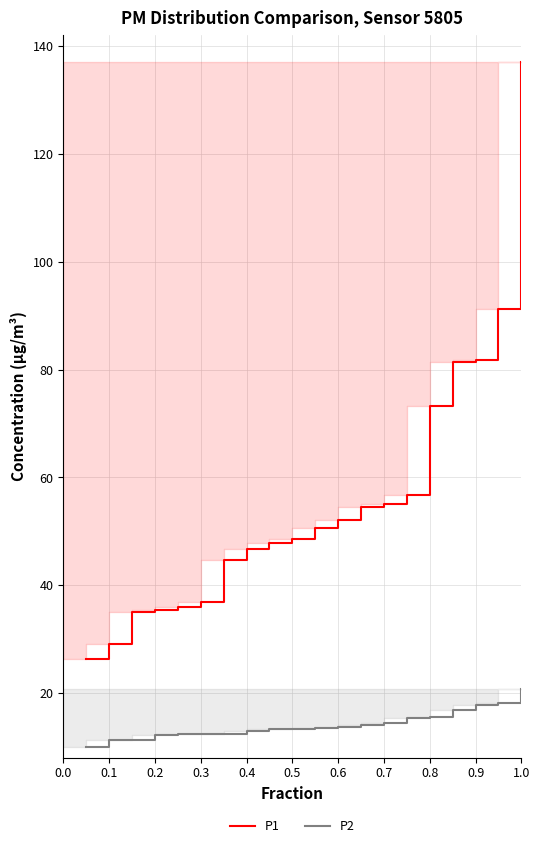

Reading left to right, what are all the values shown in this chart?

P1: 26.2	29.1	35.0	35.4	35.9	36.9	44.7	46.7	47.8	48.5	50.6	52.1	54.4	55.0	56.7	73.2	81.4	81.8	91.2	137.1
P2: 10.0	11.2	11.3	12.1	12.3	12.3	12.3	13.0	13.2	13.3	13.4	13.6	14.1	14.4	15.3	15.6	16.9	17.8	18.1	20.8